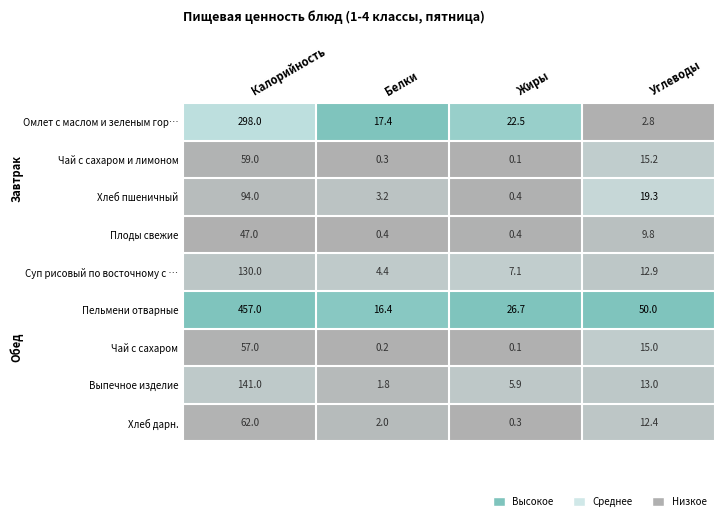

Is it true that Выпечное изделие equals 141.0 at Калорийность?

True